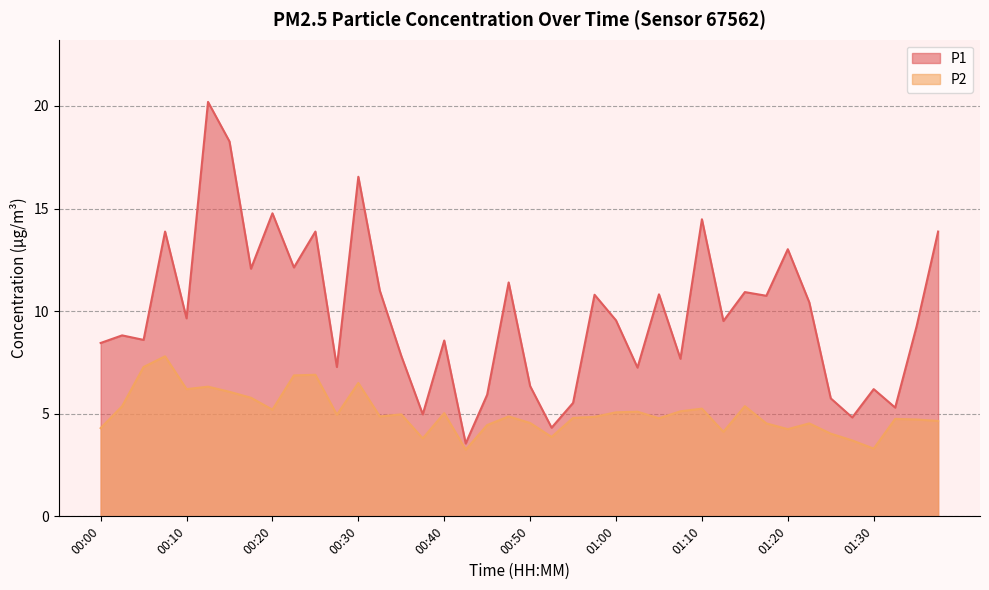

List the labels in order of P1 value, smallest first.

00:42, 00:52, 01:28, 00:37, 01:33, 00:55, 01:25, 00:45, 01:30, 00:50, 01:03, 00:27, 01:08, 00:35, 00:00, 00:40, 00:05, 00:02, 01:35, 01:13, 01:00, 00:10, 01:23, 01:18, 00:58, 01:05, 01:15, 00:32, 00:47, 00:17, 00:22, 01:20, 00:07, 00:25, 01:38, 01:10, 00:20, 00:30, 00:15, 00:12